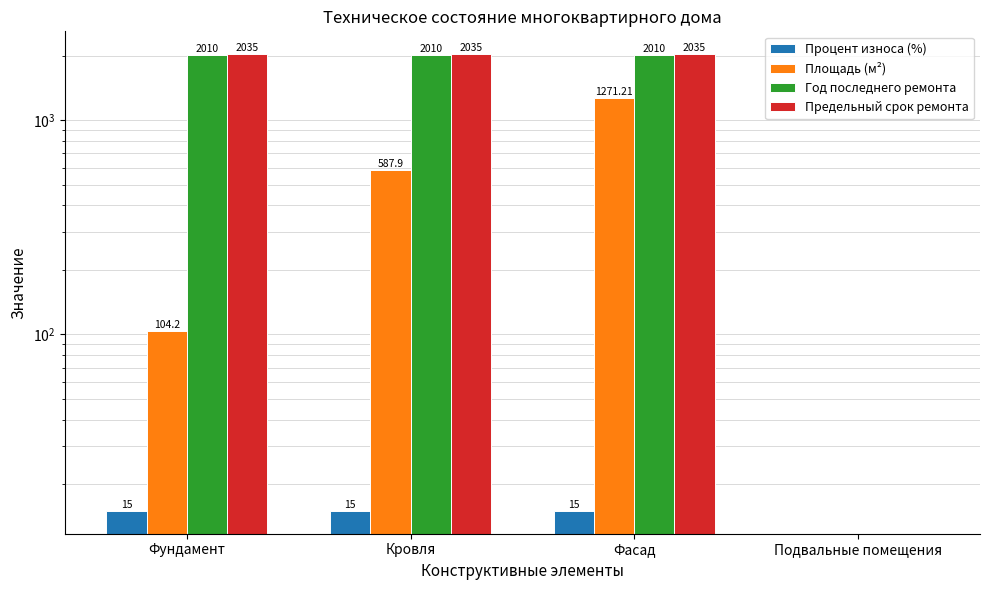

What is the value of the Процент износа (%) bar at the 2nd from the left?

15.0